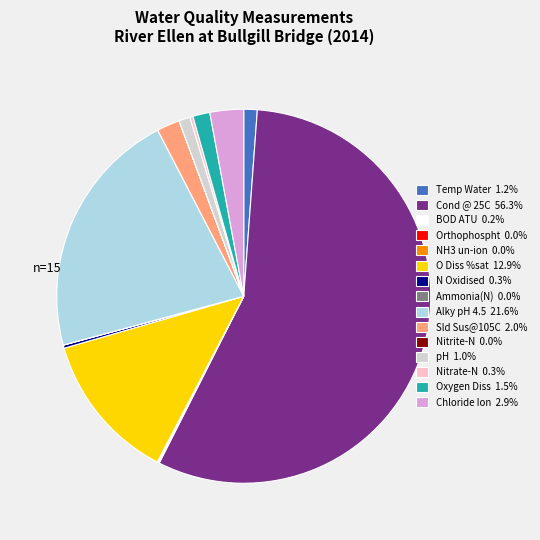

Is Cond @ 25C the majority of the pie?

Yes